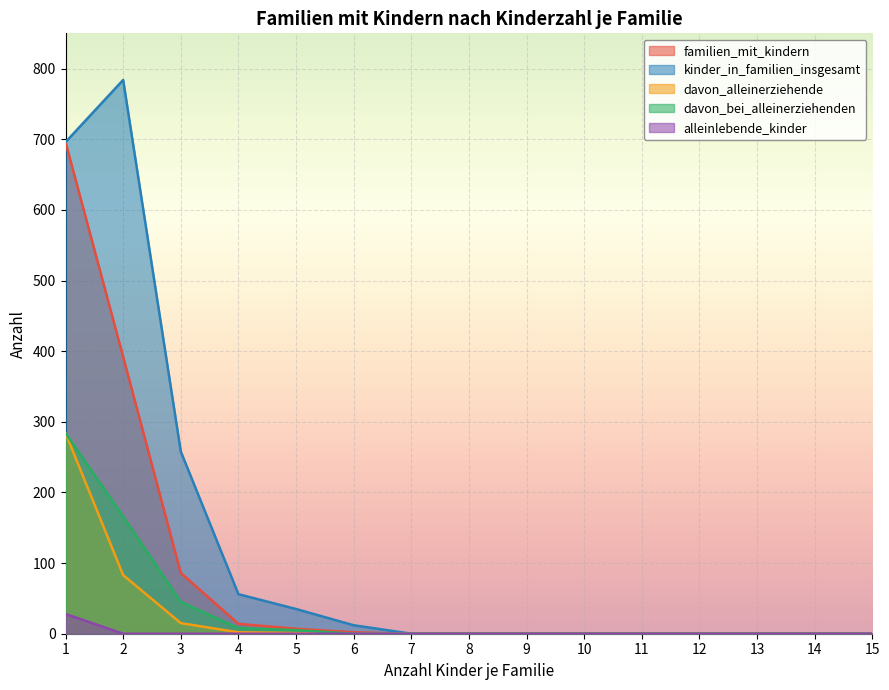

Reading right to left, extract all data points from this chart.

familien_mit_kindern: 15=0	14=0	13=0	12=0	11=0	10=0	9=0	8=0	7=0	6=2	5=7	4=14	3=86	2=392	1=696
kinder_in_familien_insgesamt: 15=0	14=0	13=0	12=0	11=0	10=0	9=0	8=0	7=0	6=12	5=35	4=56	3=258	2=784	1=696
davon_alleinerziehende: 15=0	14=0	13=0	12=0	11=0	10=0	9=0	8=0	7=0	6=0	5=1	4=2	3=15	2=83	1=284
davon_bei_alleinerziehenden: 15=0	14=0	13=0	12=0	11=0	10=0	9=0	8=0	7=0	6=0	5=5	4=8	3=45	2=166	1=284
alleinlebende_kinder: 15=0	14=0	13=0	12=0	11=0	10=0	9=0	8=0	7=0	6=0	5=0	4=0	3=0	2=0	1=28